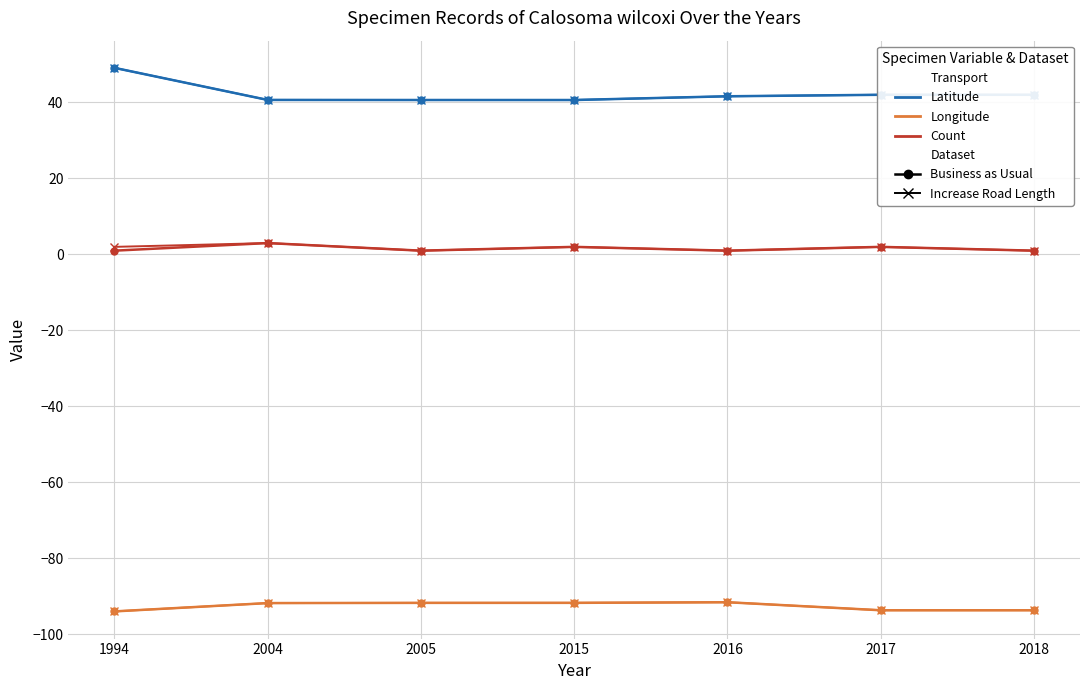

Reading right to left, list all the values displayed in this chart.

Latitude (Business as Usual): 2018=42.0	2017=42.0	2016=41.6	2015=40.6	2005=40.6	2004=40.7	1994=49.1
Latitude (Increase Road Length): 2018=42.0	2017=42.0	2016=41.6	2015=40.6	2005=40.6	2004=40.7	1994=49.1
Longitude (Business as Usual): 2018=-93.6	2017=-93.6	2016=-91.5	2015=-91.7	2005=-91.7	2004=-91.7	1994=-93.9
Longitude (Increase Road Length): 2018=-93.6	2017=-93.6	2016=-91.5	2015=-91.7	2005=-91.7	2004=-91.7	1994=-93.9
Count (Business as Usual): 2018=1.0	2017=2.0	2016=1.0	2015=2.0	2005=1.0	2004=3.0	1994=1.0
Count (Increase Road Length): 2018=1.0	2017=2.0	2016=1.0	2015=2.0	2005=1.0	2004=3.0	1994=2.0